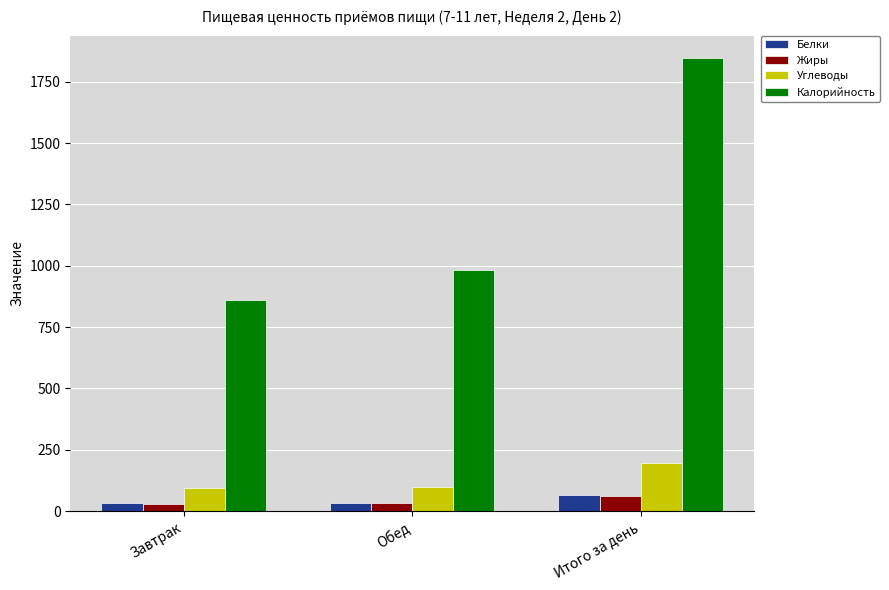

At which label does Жиры first exceed 34?

Обед